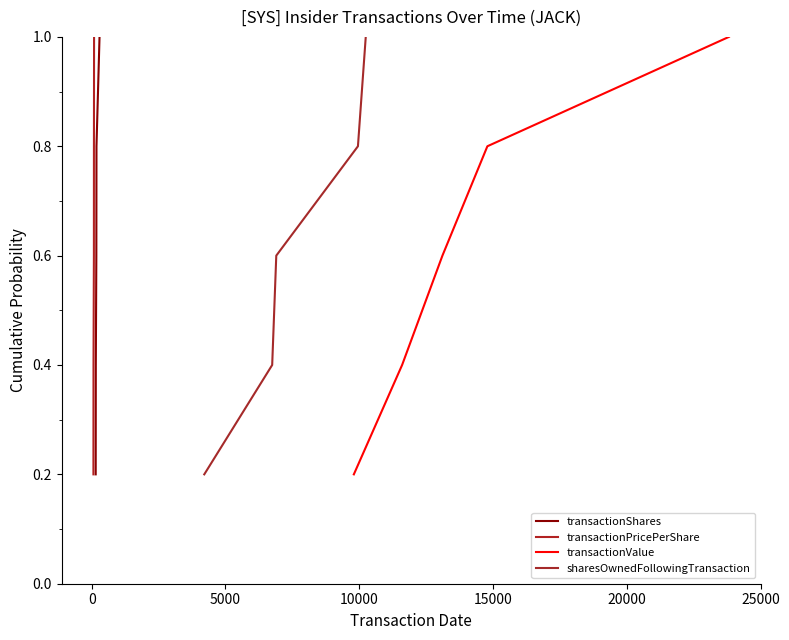

True or false: transactionShares has more than 1 interior local peaks.

False